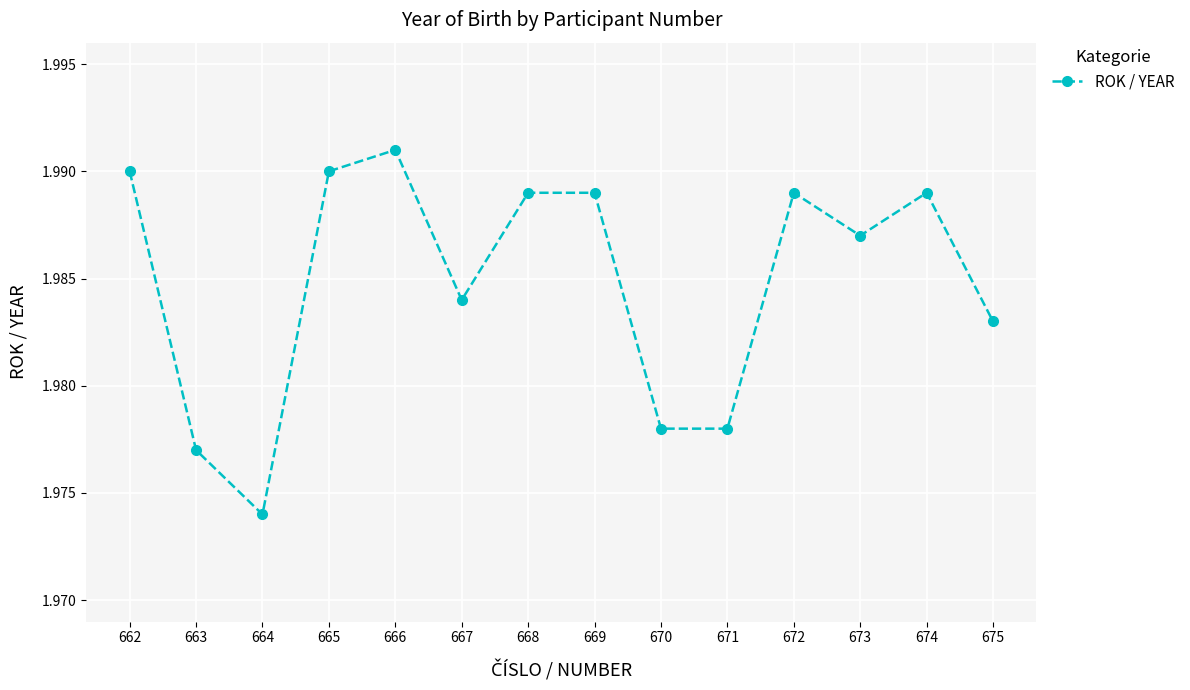

Is this an area chart (filled region under the line)?

No